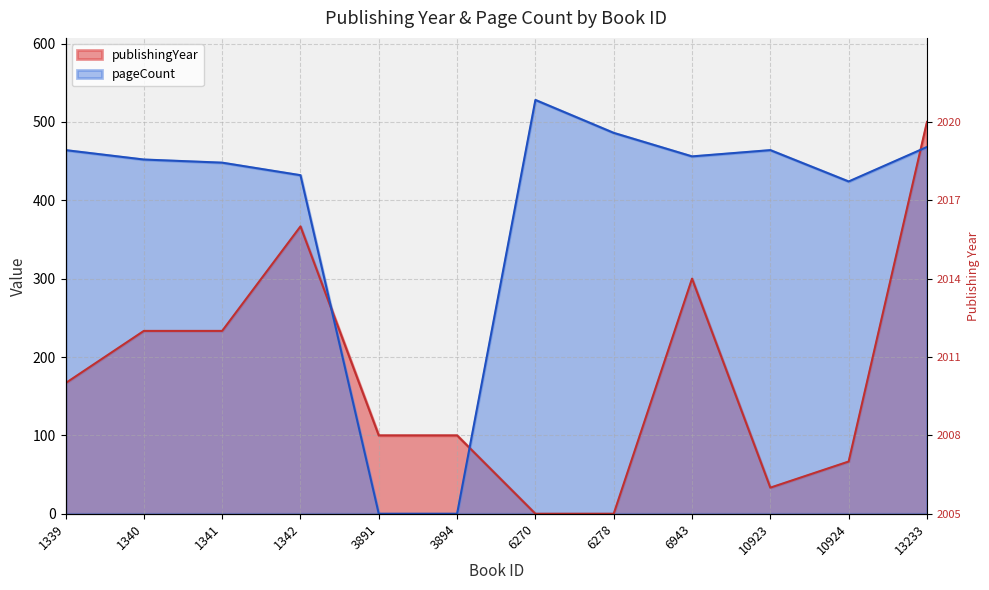

At which label does pageCount first exceed 456?

1339